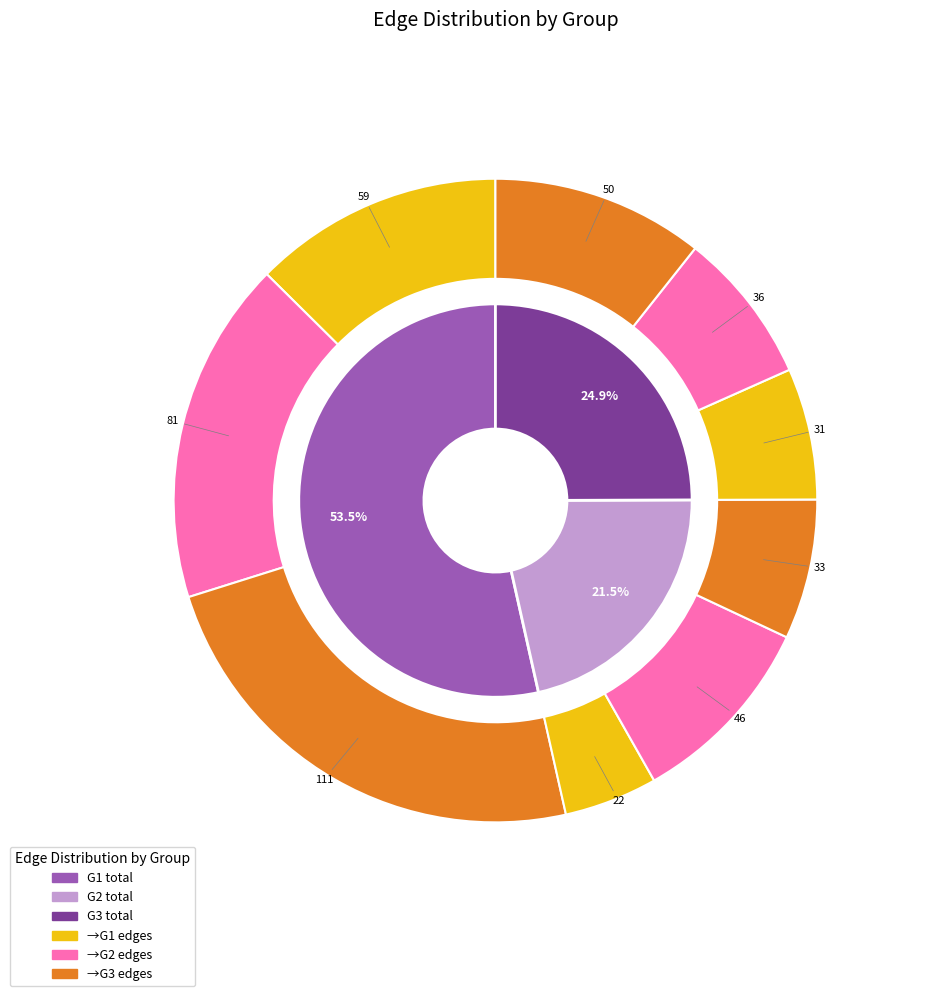

Does any single category account for the majority?

No